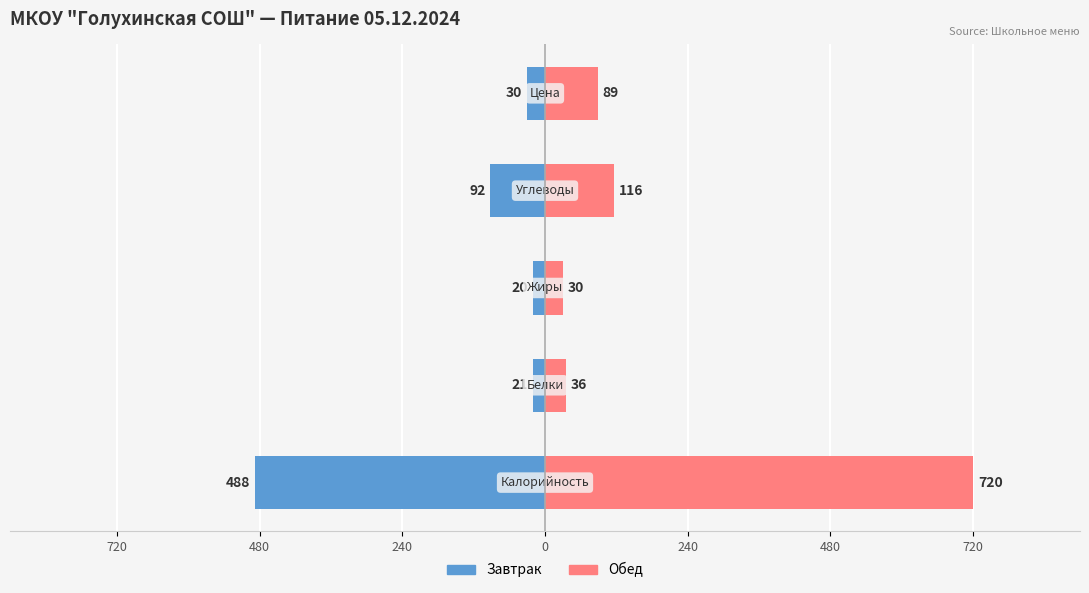

Reading left to right, what are all the values shown in this chart?

Завтрак: -488	-21	-20	-92	-30
Обед: 720	36	30	116	89